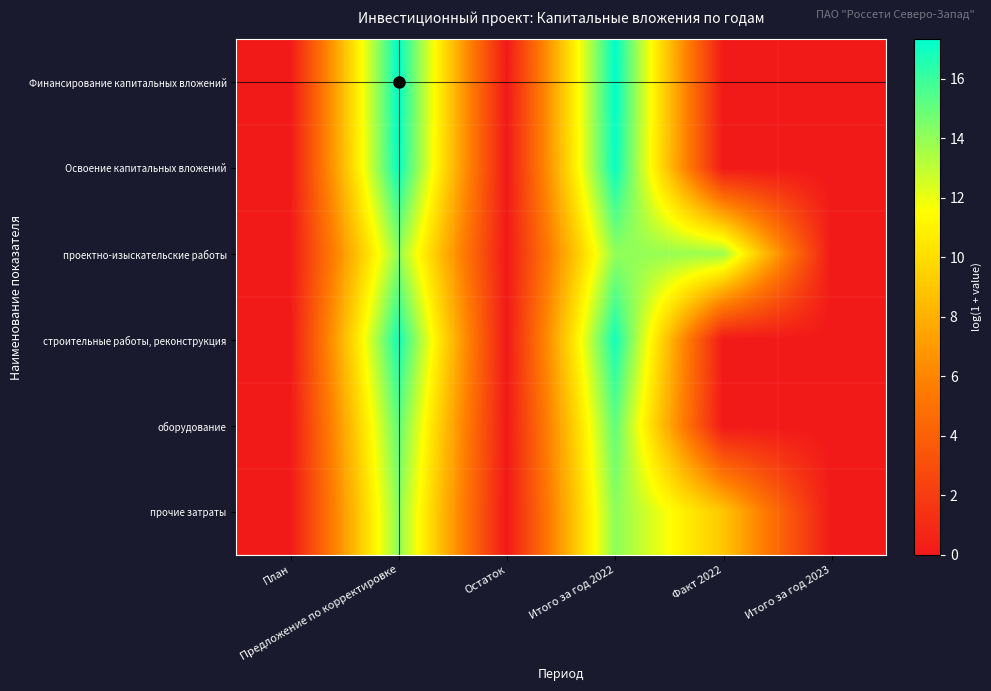

Reading left to right, extract all data points from this chart.

Финансирование капитальных вложений: План=0.0	Предложение по корректировке=17.3	Остаток=0.0	Итого за год 2022=17.3	Факт 2022=0.0	Итого за год 2023=0.0
Освоение капитальных вложений: План=0.0	Предложение по корректировке=17.1	Остаток=0.0	Итого за год 2022=17.1	Факт 2022=0.0	Итого за год 2023=0.0
проектно-изыскательские работы: План=0.0	Предложение по корректировке=14.0	Остаток=0.0	Итого за год 2022=14.0	Факт 2022=13.7	Итого за год 2023=0.0
строительные работы, реконструкция: План=0.0	Предложение по корректировке=16.9	Остаток=0.0	Итого за год 2022=16.9	Факт 2022=0.0	Итого за год 2023=0.0
оборудование: План=0.0	Предложение по корректировке=15.1	Остаток=0.0	Итого за год 2022=15.1	Факт 2022=0.0	Итого за год 2023=0.0
прочие затраты: План=0.0	Предложение по корректировке=14.1	Остаток=0.0	Итого за год 2022=14.1	Факт 2022=9.0	Итого за год 2023=0.0